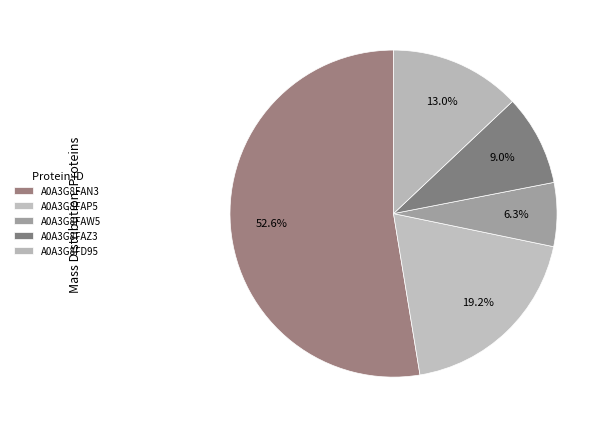

How many segments does this pie chart have?

5